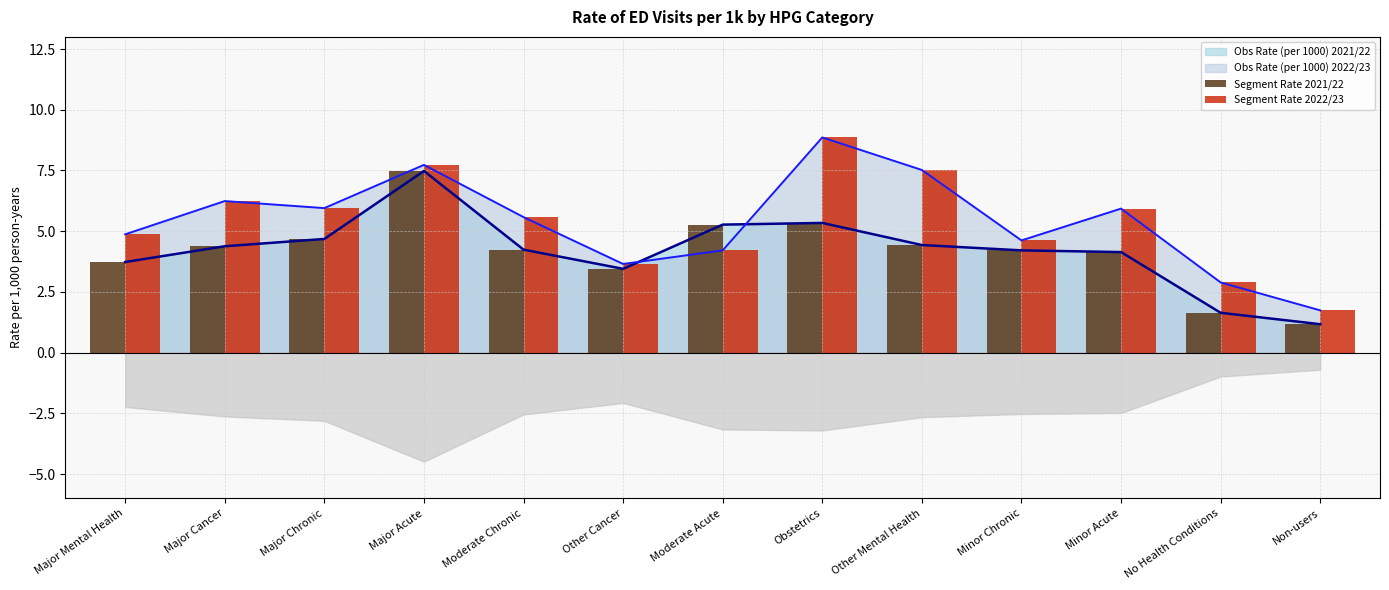

What is the average value of the Segment Rate 2022/23 series?

5.4